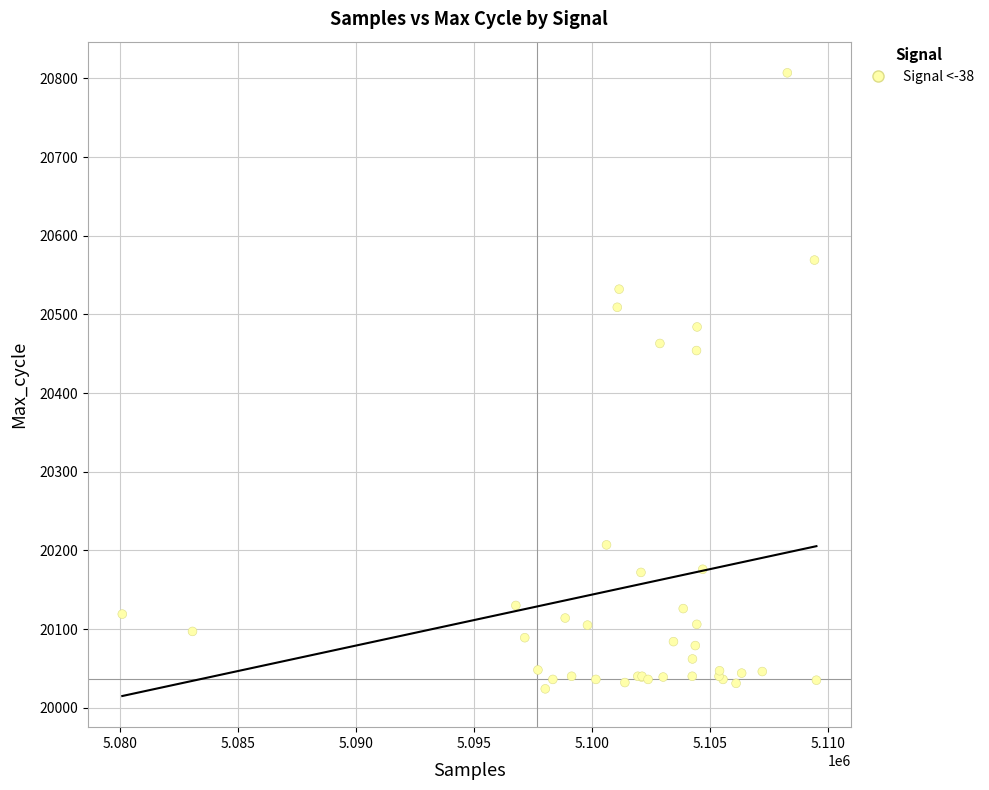

What Y value in the scatter plot is closest to 20415?

20454